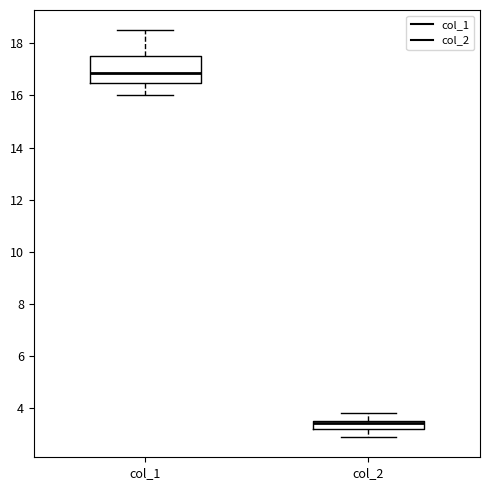

Where is the upper edge of the box for col_1 on the y-axis? The values are not printed on the chart, so give them approximately, as read against the axis.

17.6